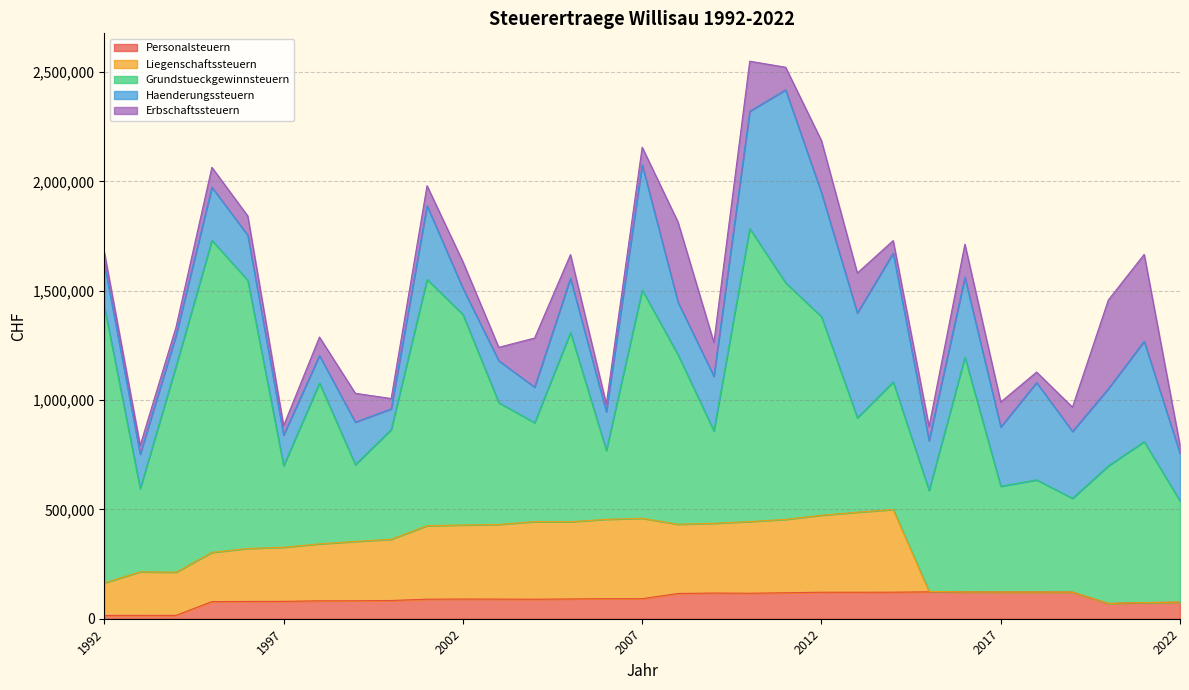

At which label does Haenderungssteuern first exceed 242793?

2001